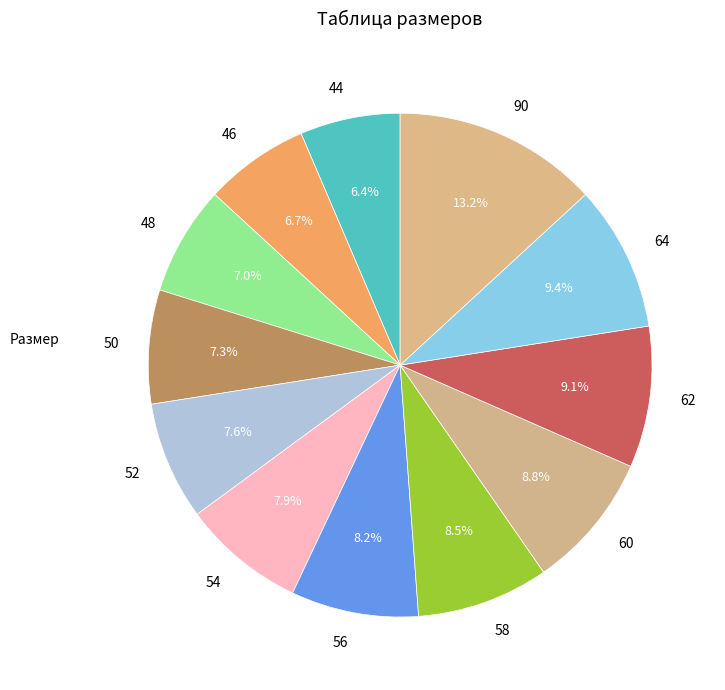

To the nearest percent, what portion does 62 represent?

9%